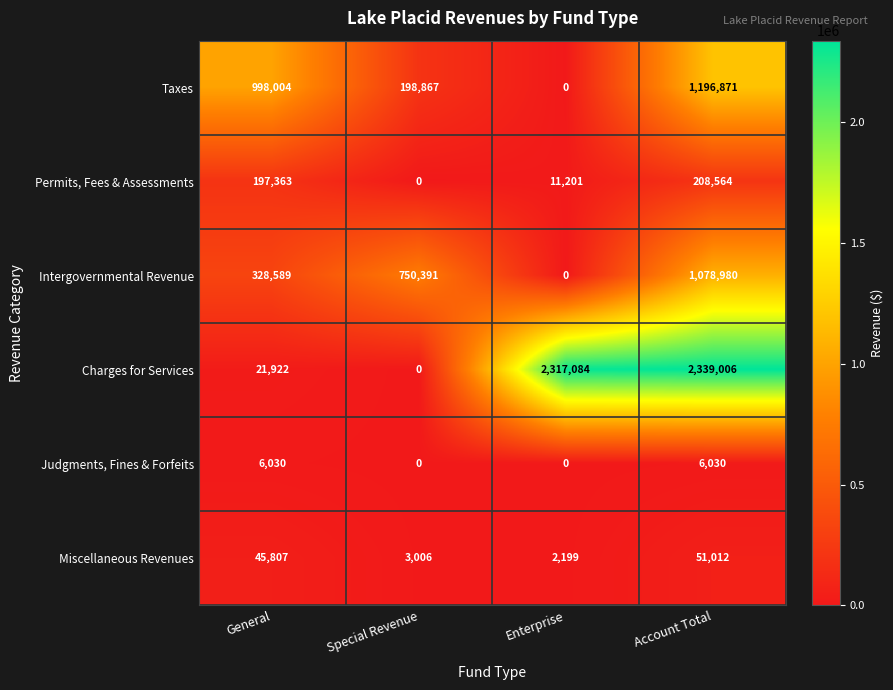

What is the sum of the Charges for Services values at Special Revenue and Enterprise?

2317084